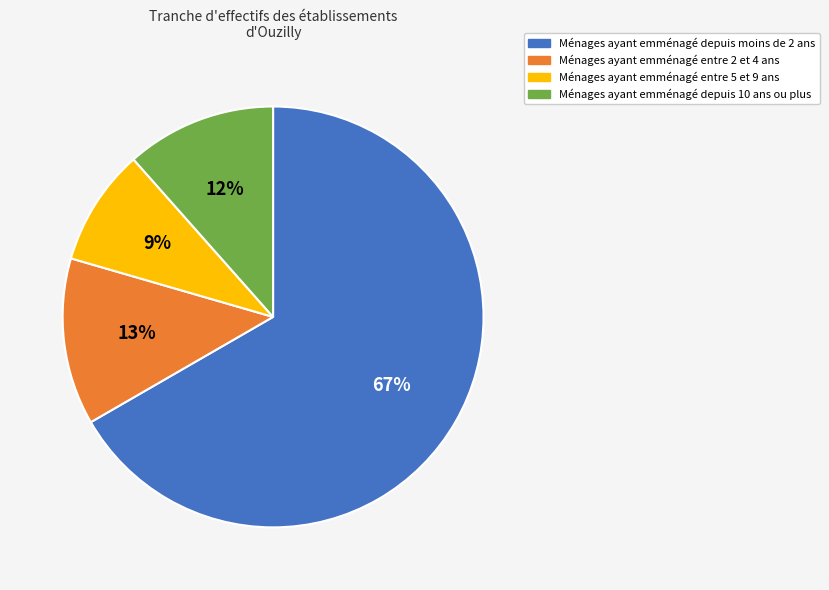

To the nearest percent, what is the average slice percentage?

25%